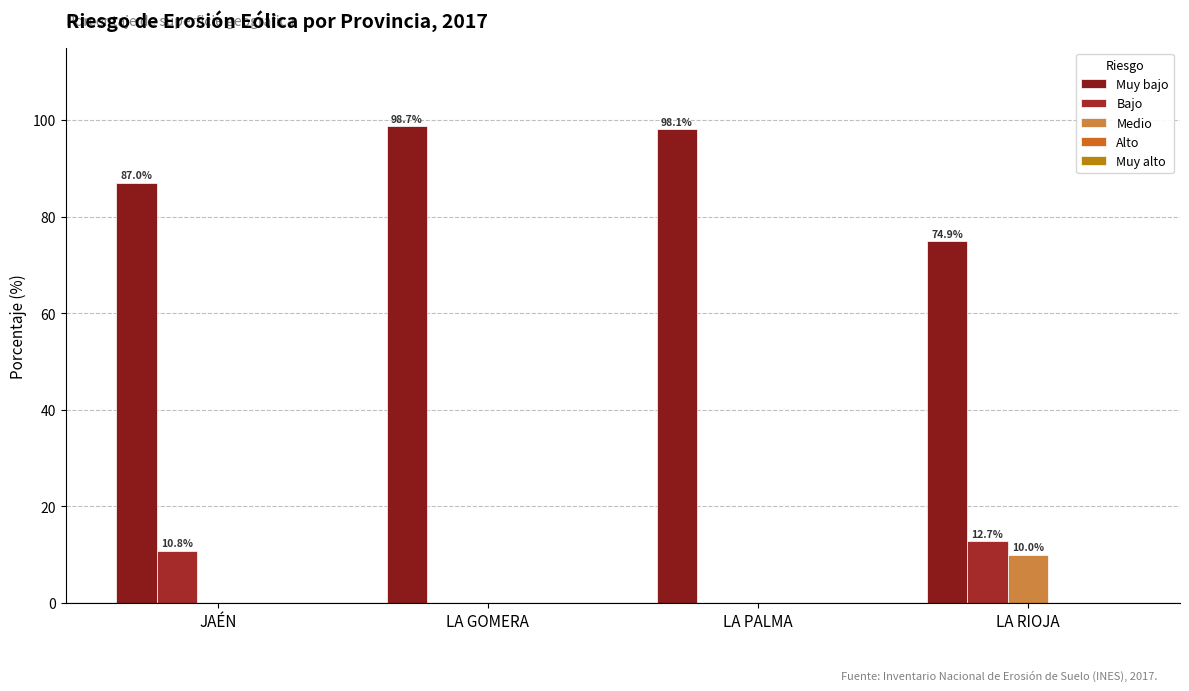

Reading right to left, extract all data points from this chart.

Muy bajo: 74.9	98.1	98.7	87.0
Bajo: 12.7	0.0	0.0	10.8
Medio: 10.0	0.0	0.0	0.0
Alto: 0.0	0.0	0.0	0.0
Muy alto: 0.0	0.0	0.0	0.0